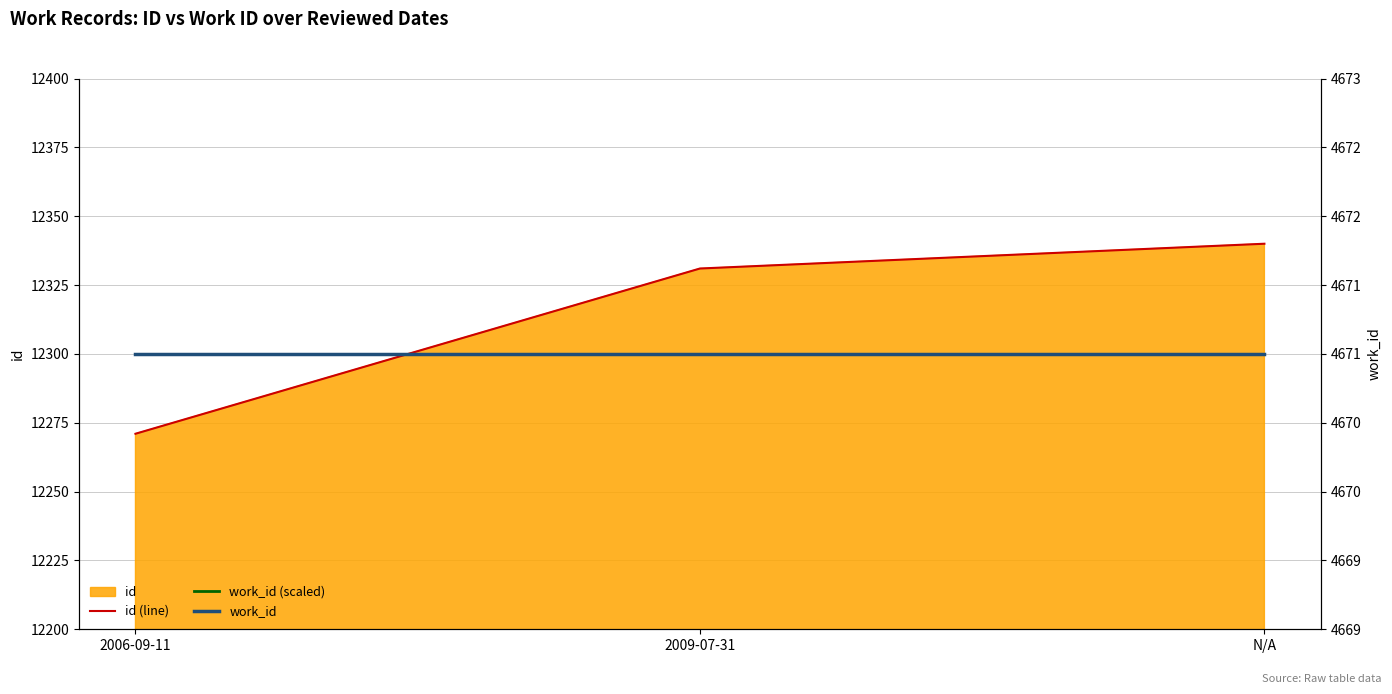

What value does the work_id series have at N/A?

4671